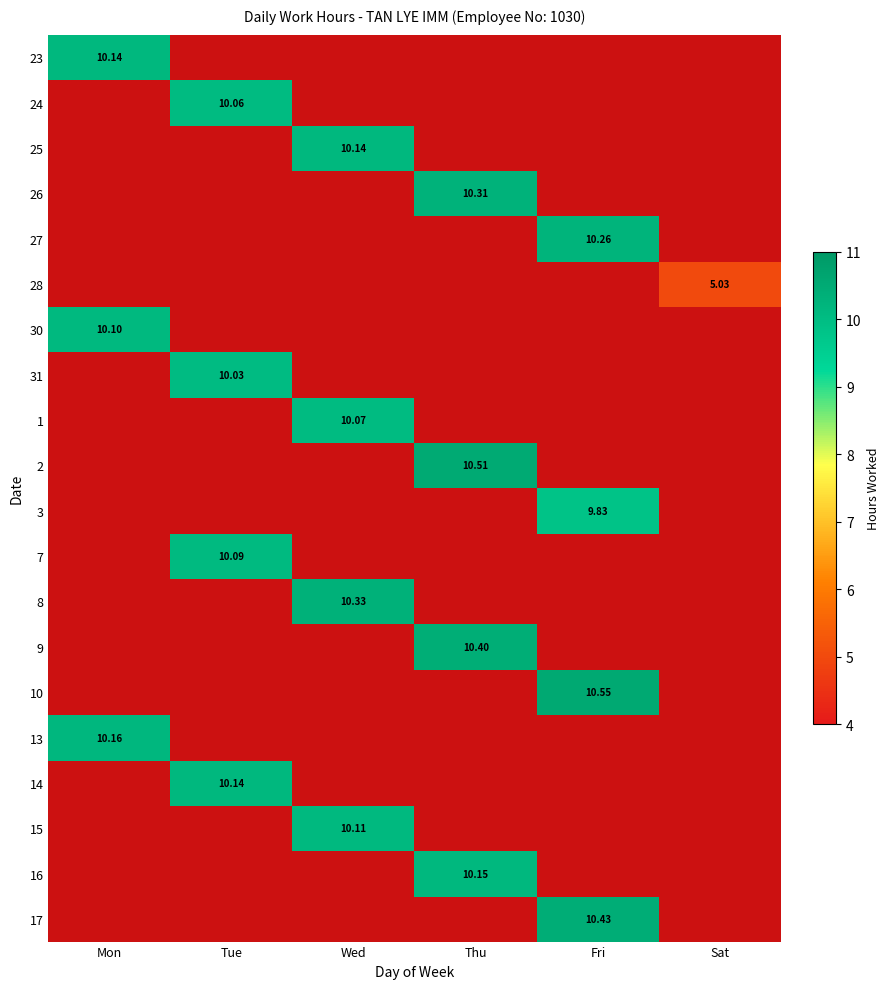

At how many categories does at least one series exceed 5?

6